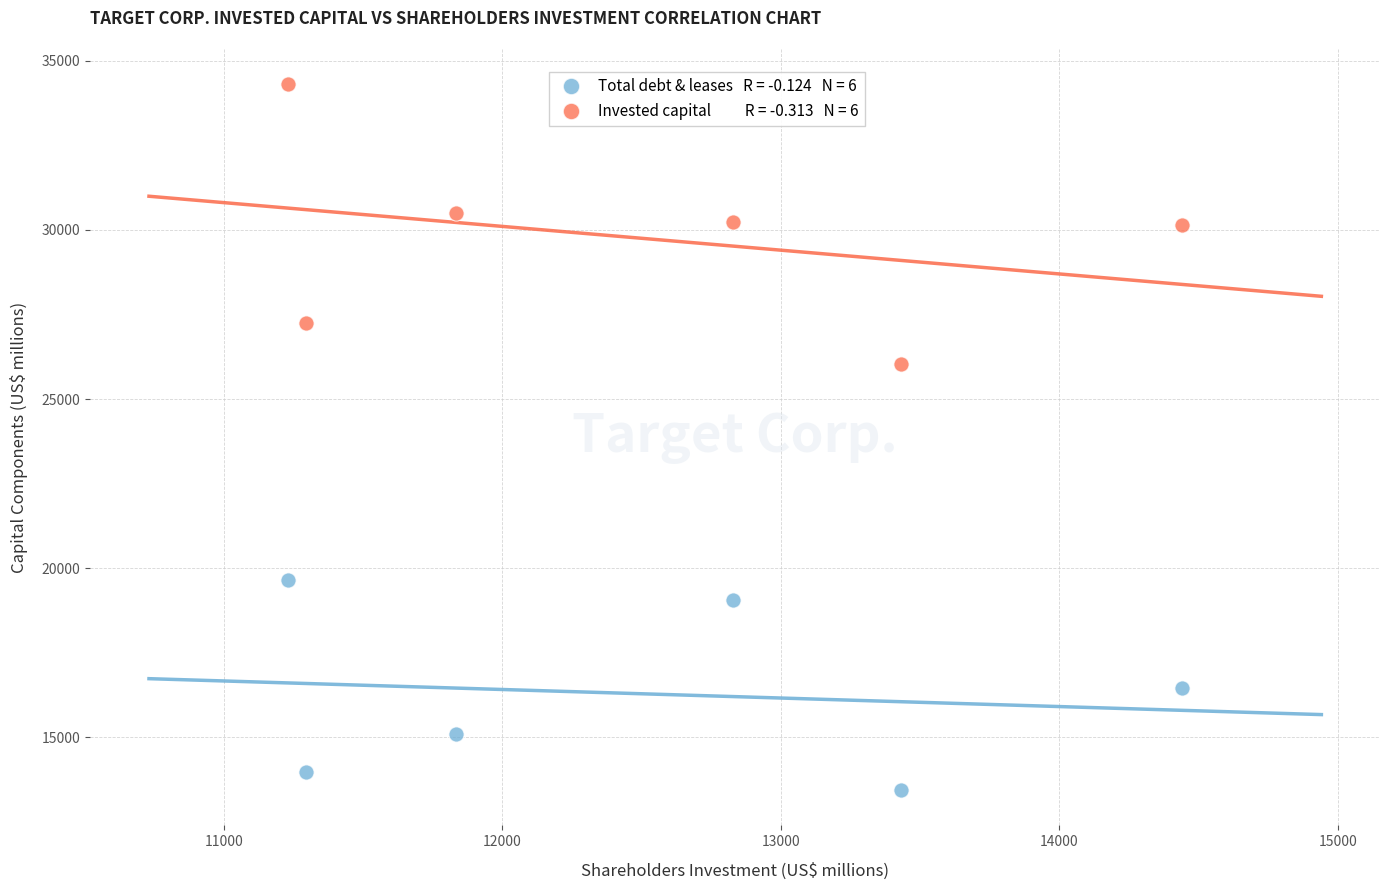

Across all series, what Y value is closest to 23876?

26047